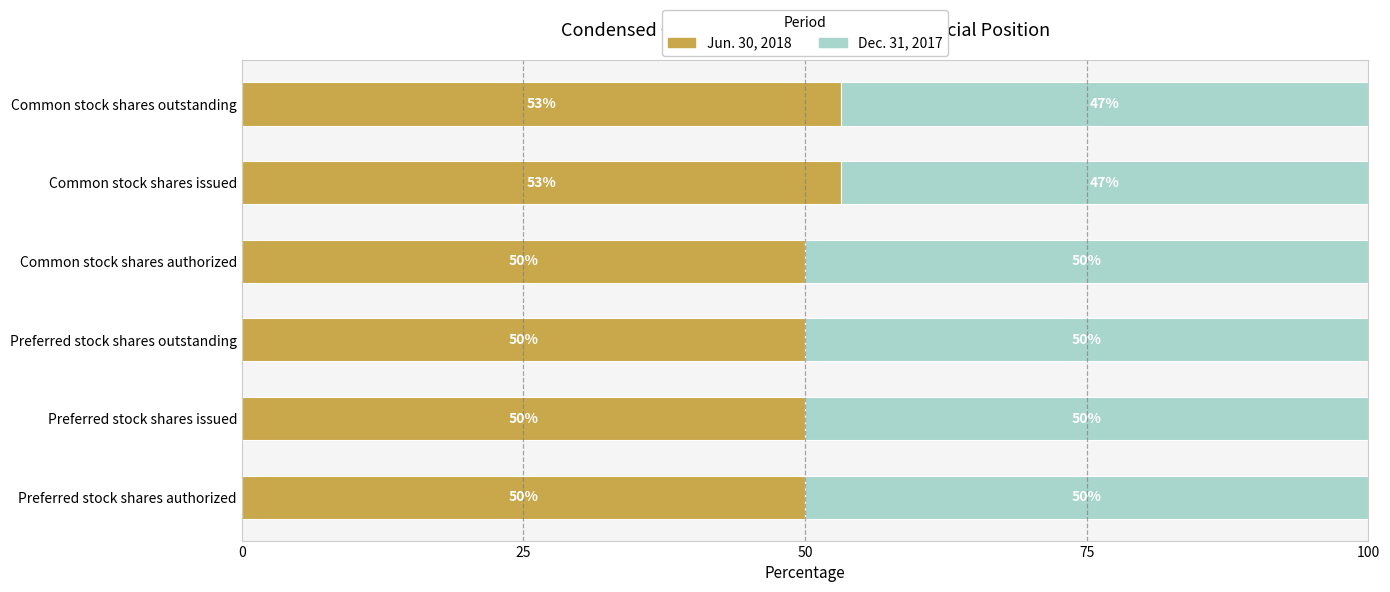

What is the total value across all series at Preferred stock shares outstanding?

100.0